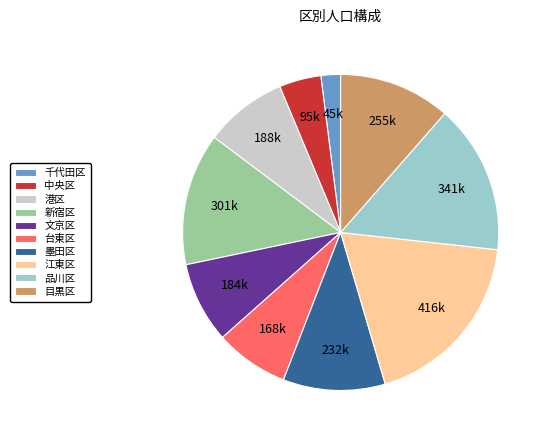

Does 新宿区 account for over 50% of the chart?

No